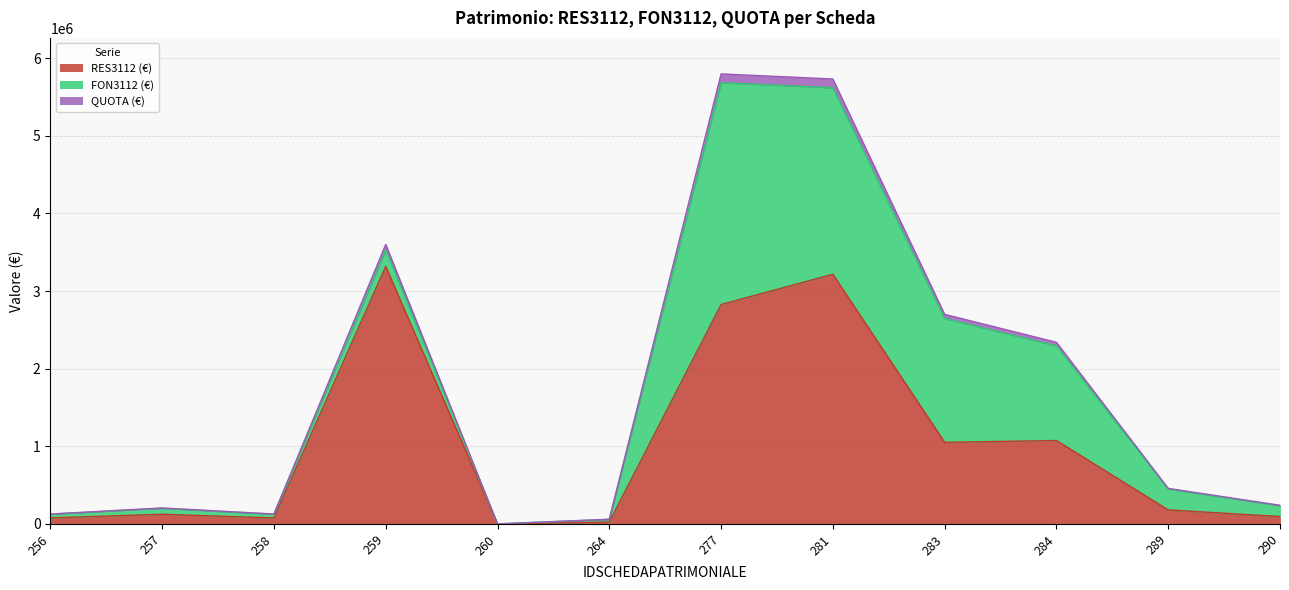

At which category does RES3112 (€) reach its first local peak?

257